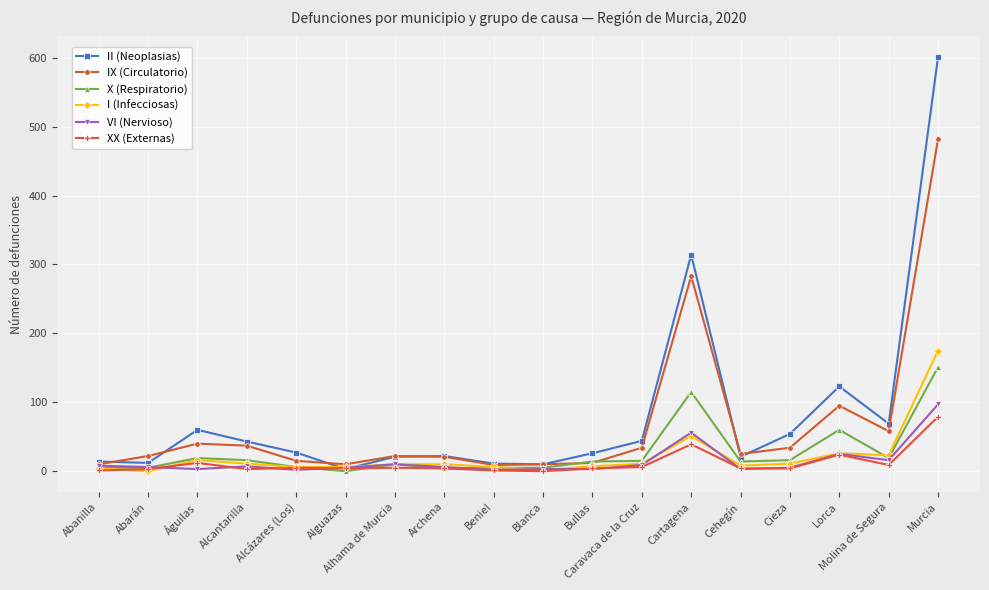

Does the chart have visible grid lines?

Yes